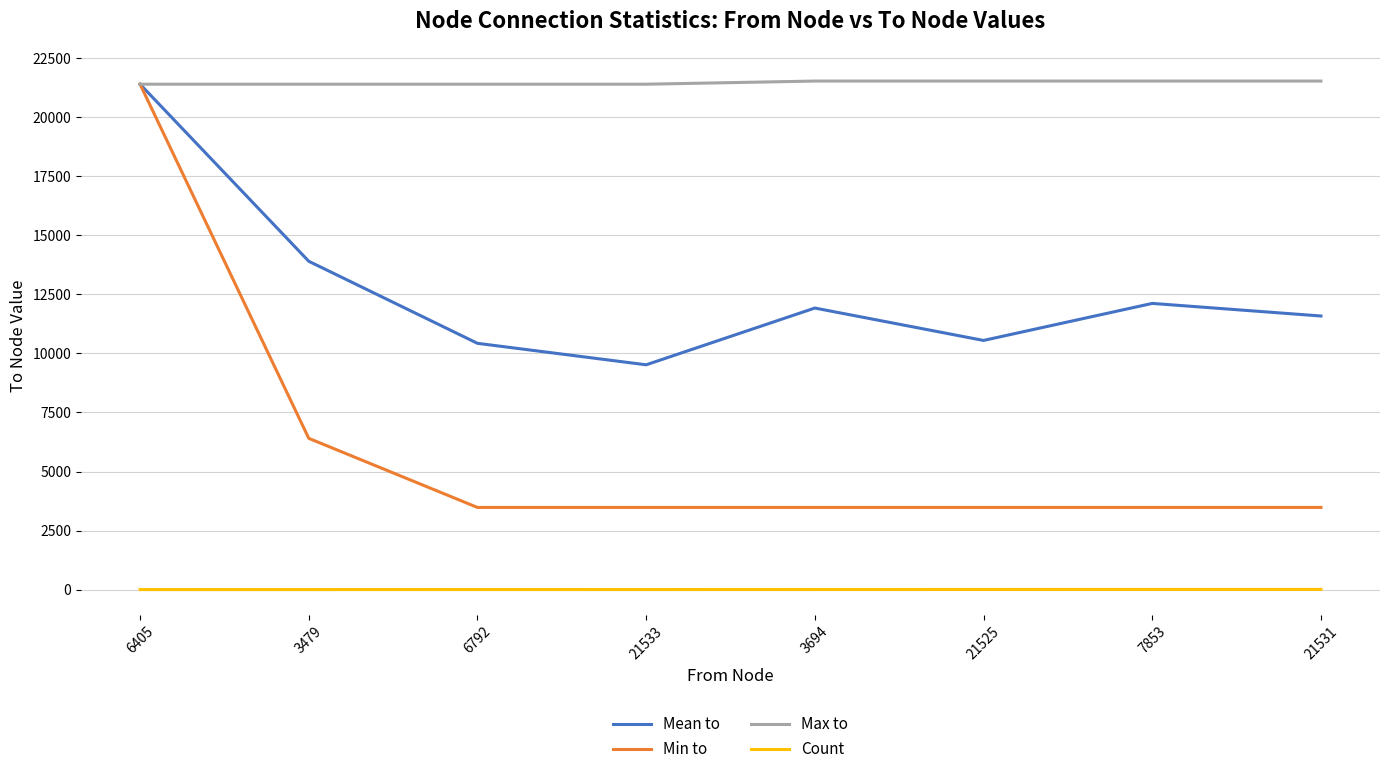

True or false: Mean to and Count cross at least once.

False